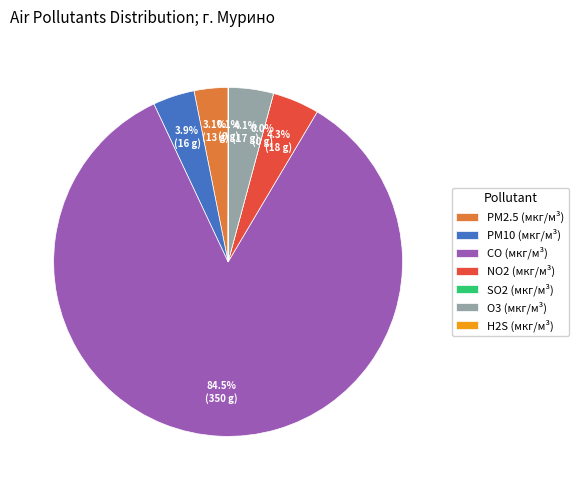

Is CO the majority of the pie?

Yes